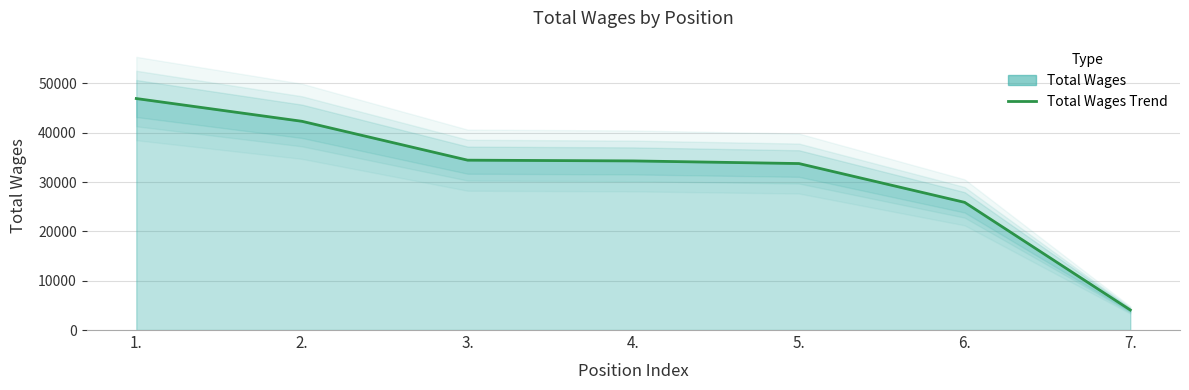

How many values are between 25880 and 42308?

5